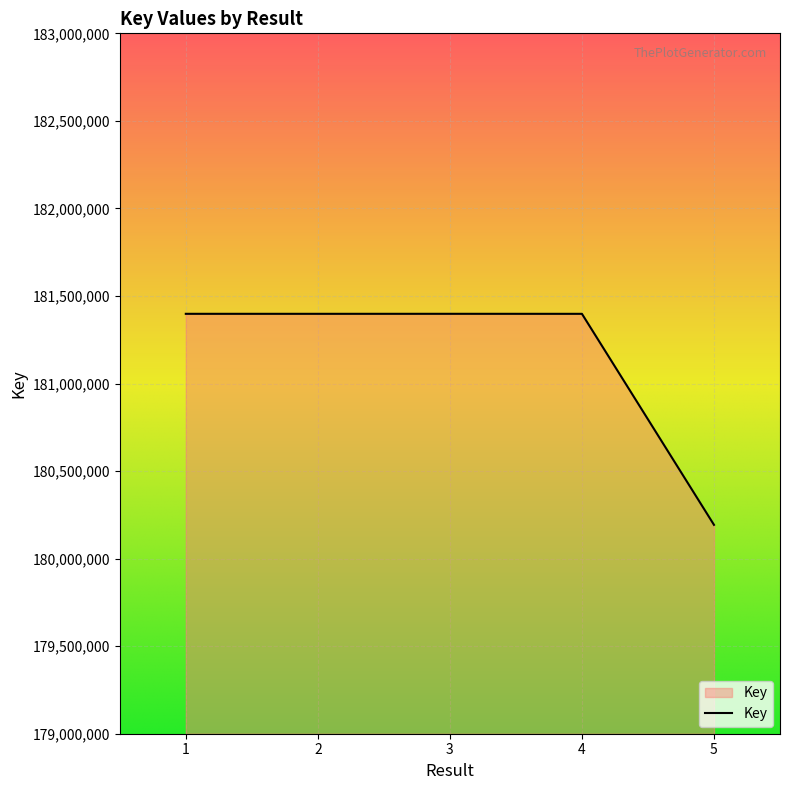

True or false: there are more than 2 points higher than both neighbors.

False